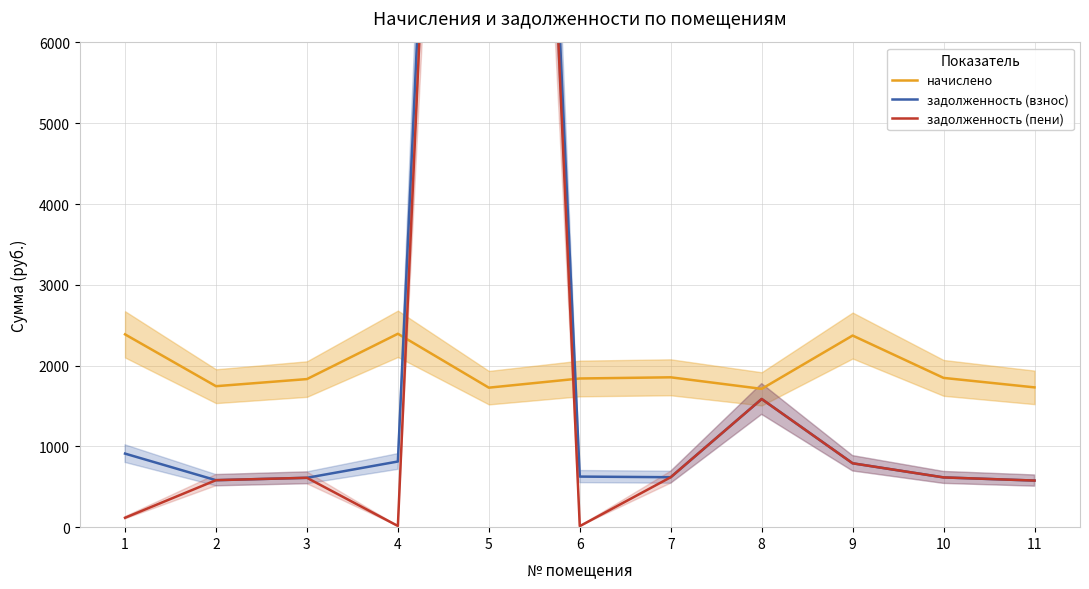

True or false: задолженность (взнос) has a value of 626.1 at 6.

True